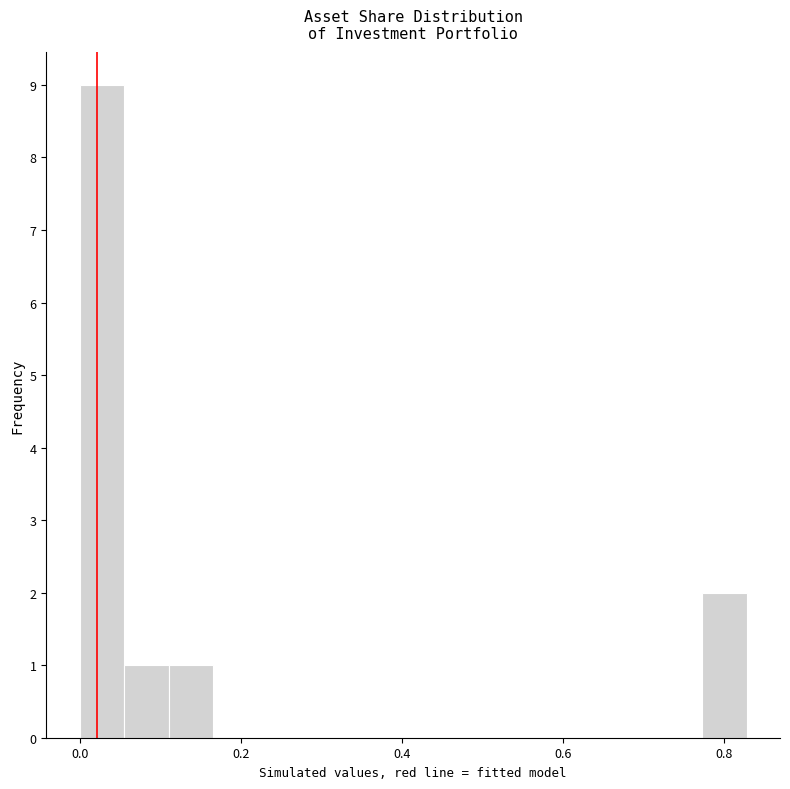

Around what value on the x-axis is the tallest bar? Give the approximate position of its centre, as read against the axis.

0.02